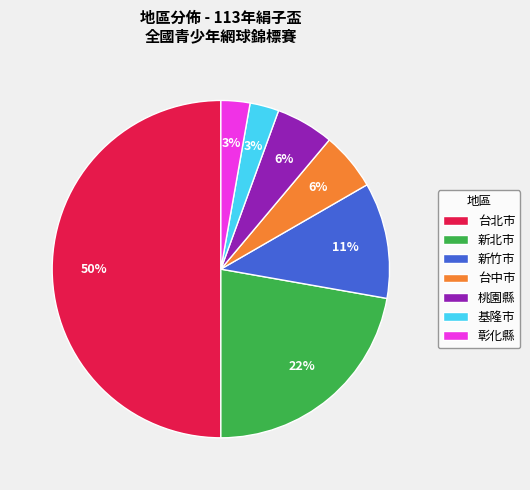

Which has a higher value, 桃園縣 or 台北市?

台北市